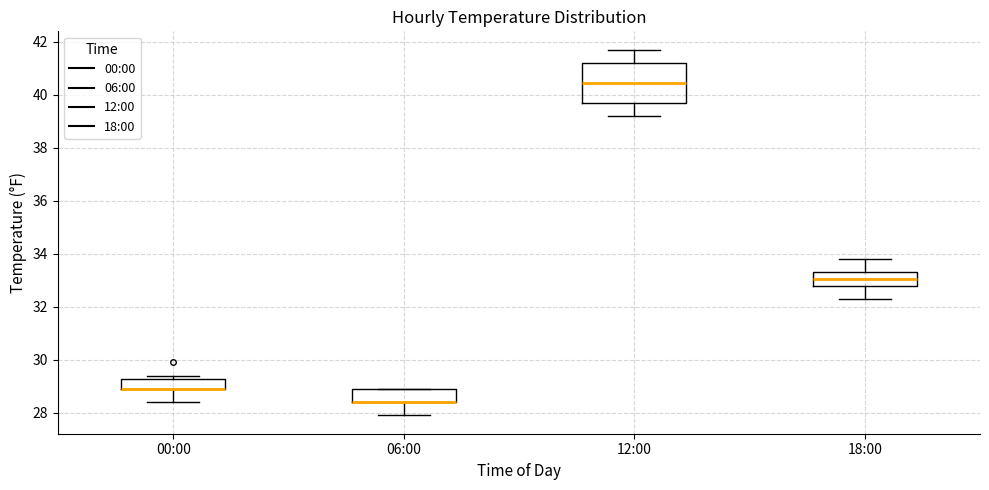

Reading left to right, transcribe this box plot: for each box, give where its median line is, the range the box spans, and where its two whiskers end, as read against the y-axis. The values are not printed on the chart, so give them approximately, as read against the axis.

00:00: median 29.0 (drawn on the box's lower edge), box 29.0 to 29.2, whiskers 28.4 to 29.4
06:00: median 28.4 (drawn on the box's lower edge), box 28.4 to 29.0, whiskers 28.0 to 29.0
12:00: median 40.4, box 39.8 to 41.2, whiskers 39.2 to 41.8
18:00: median 33.0, box 32.8 to 33.4, whiskers 32.4 to 33.8